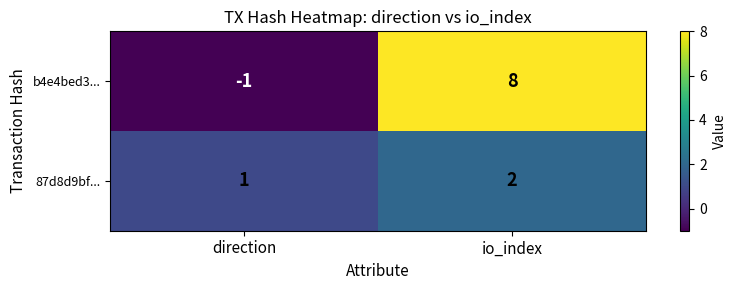

Which series has the largest range (max minus min)?

b4e4bed3...